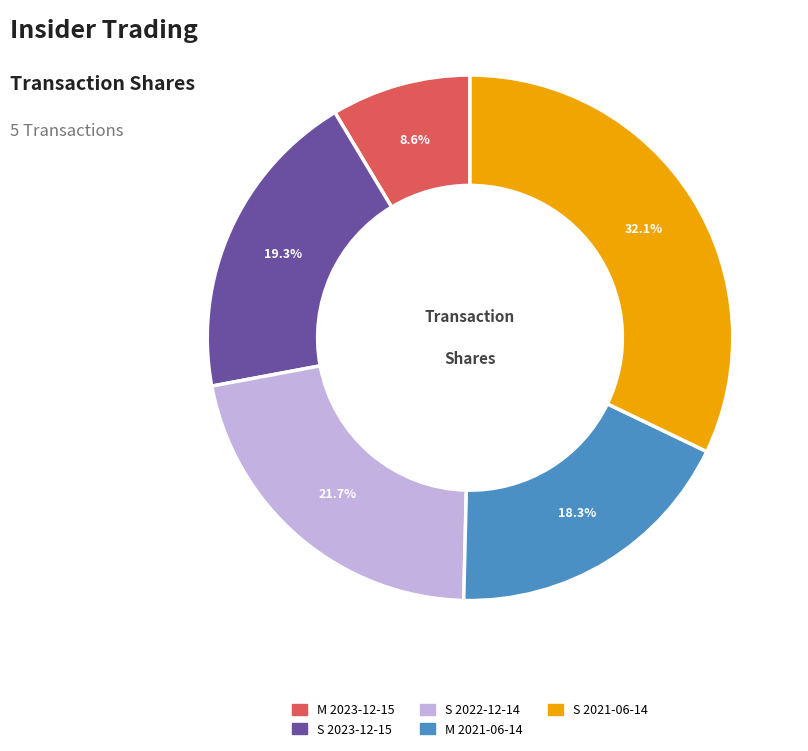

Approximately how many times larger is the value at M 2023-12-15 compared to S 2022-12-14?

0.4